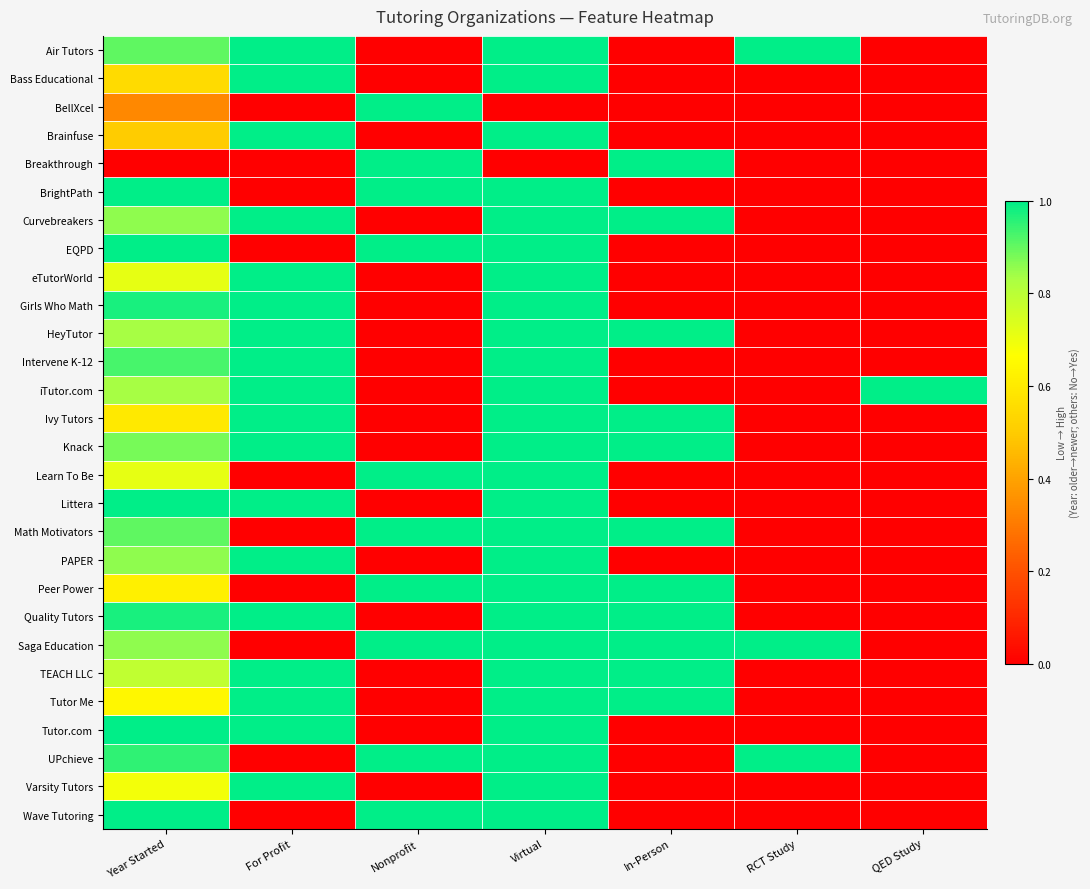

At which category is the sum across all series the highest?

Virtual